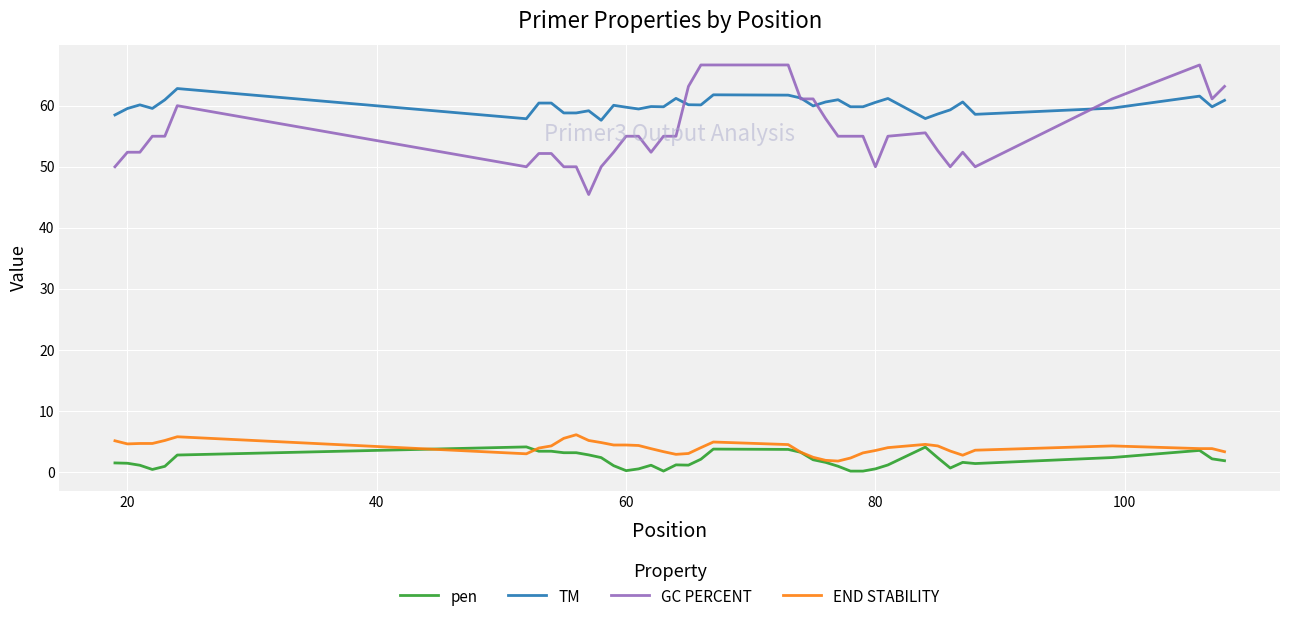

Which series has the largest total across all categories?

TM